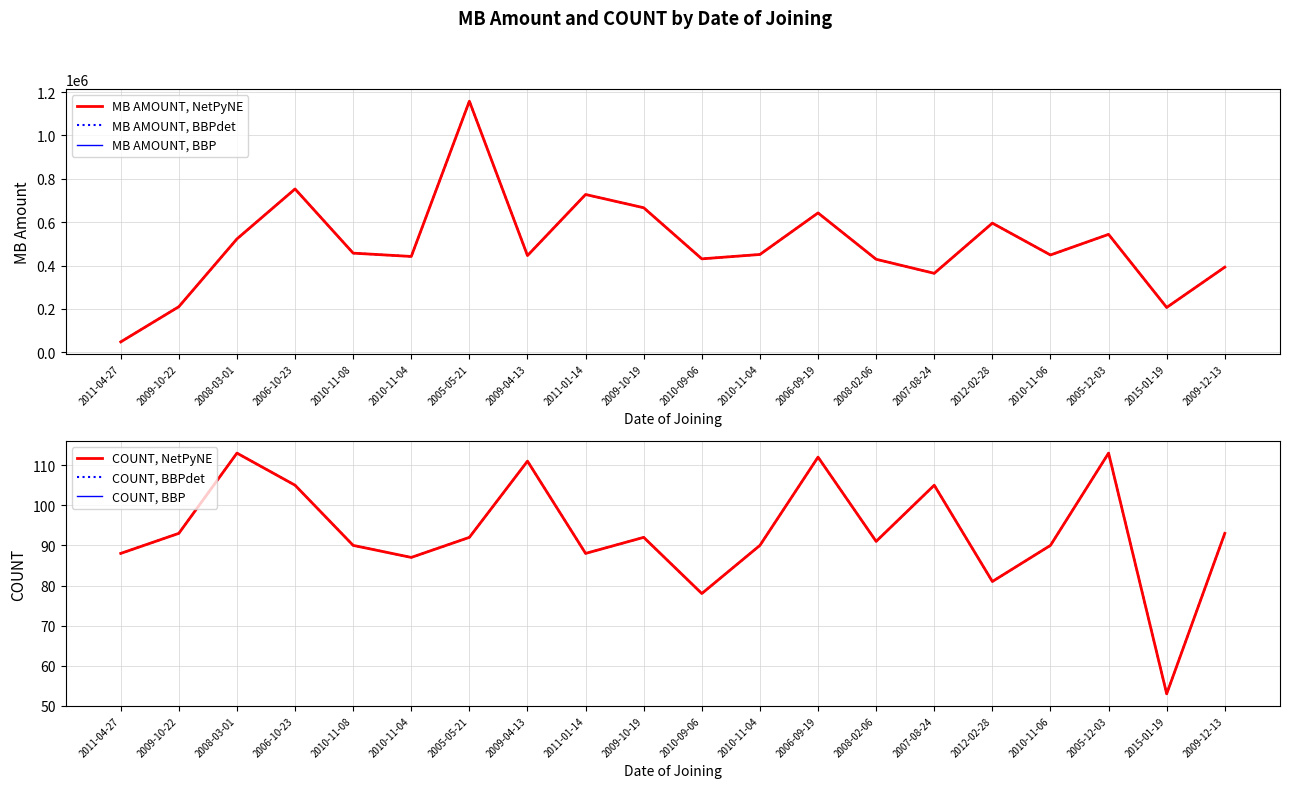

What is the value of the COUNT, NetPyNE point at the 20th from the left?

93